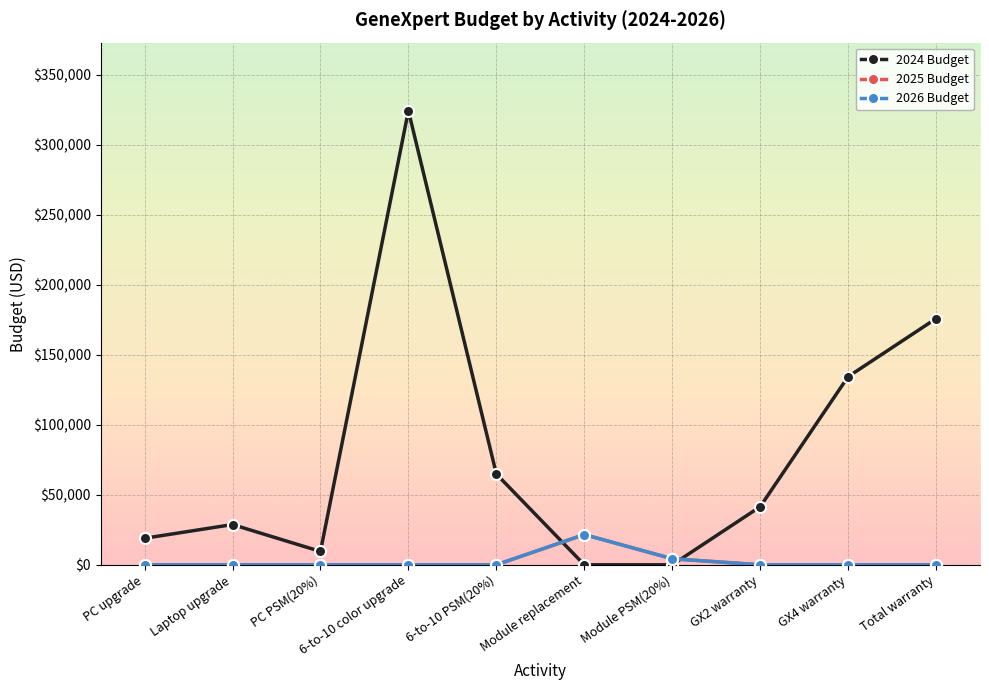

Where is 2026 Budget nearest to the value 10800?

Module PSM(20%)